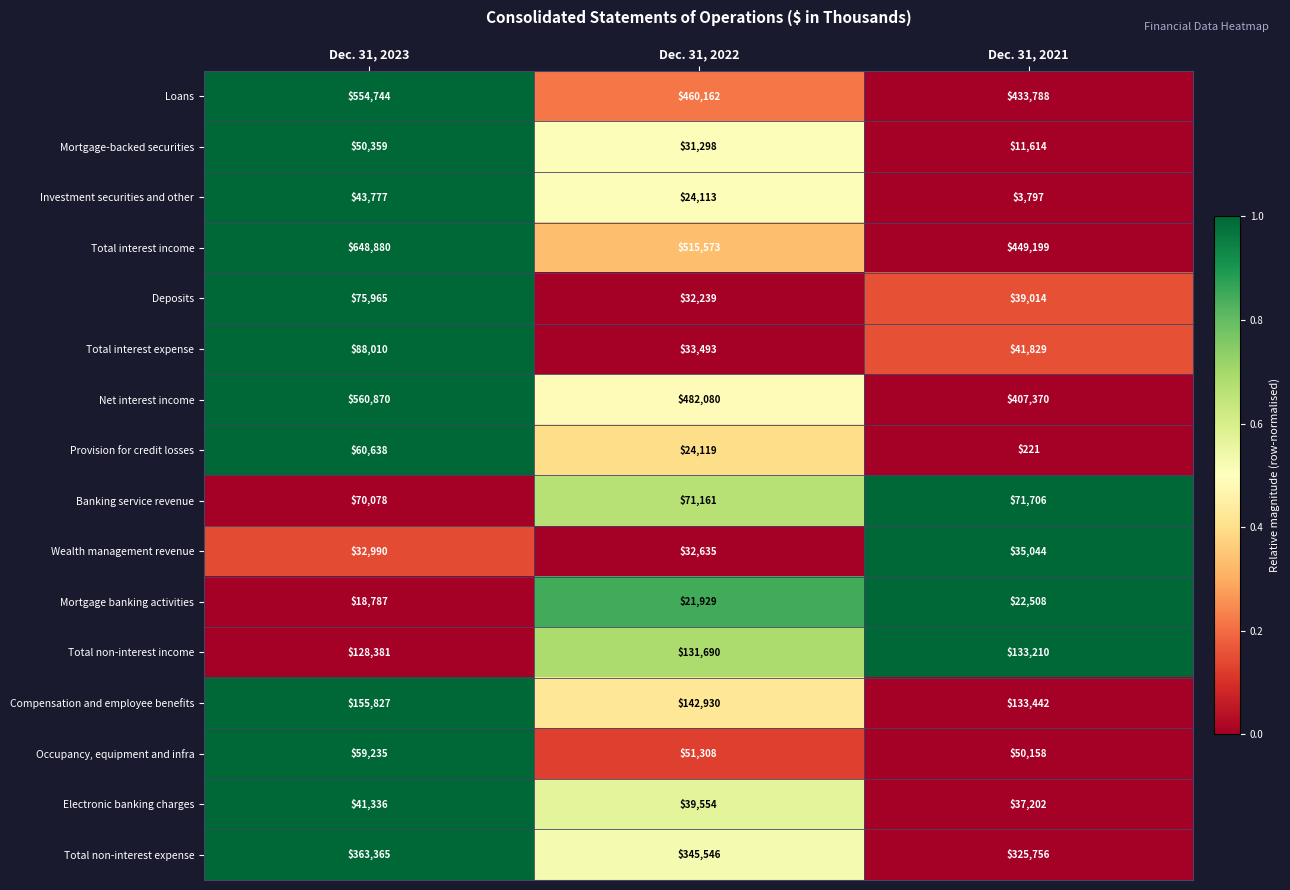

The value of Investment securities and other at Dec. 31, 2023 is 29809. True or false?

False